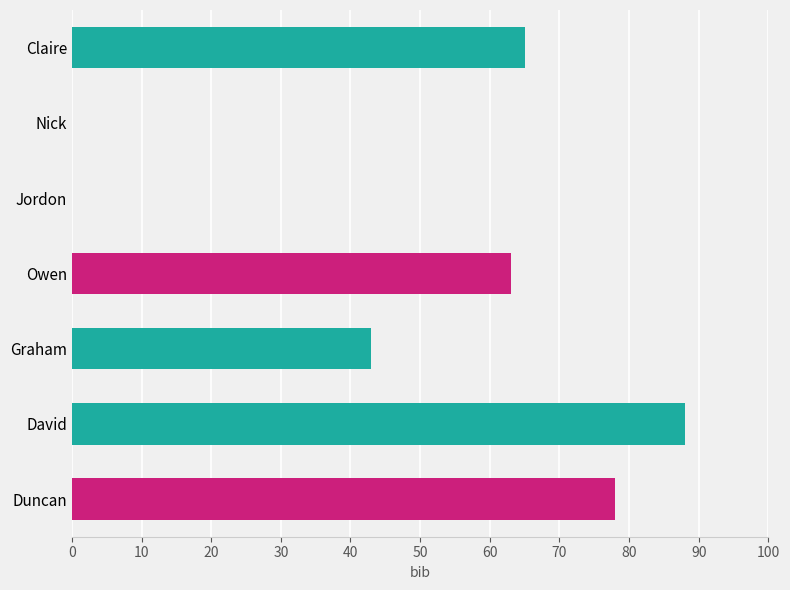

At which label is the value closest to 44?

Graham